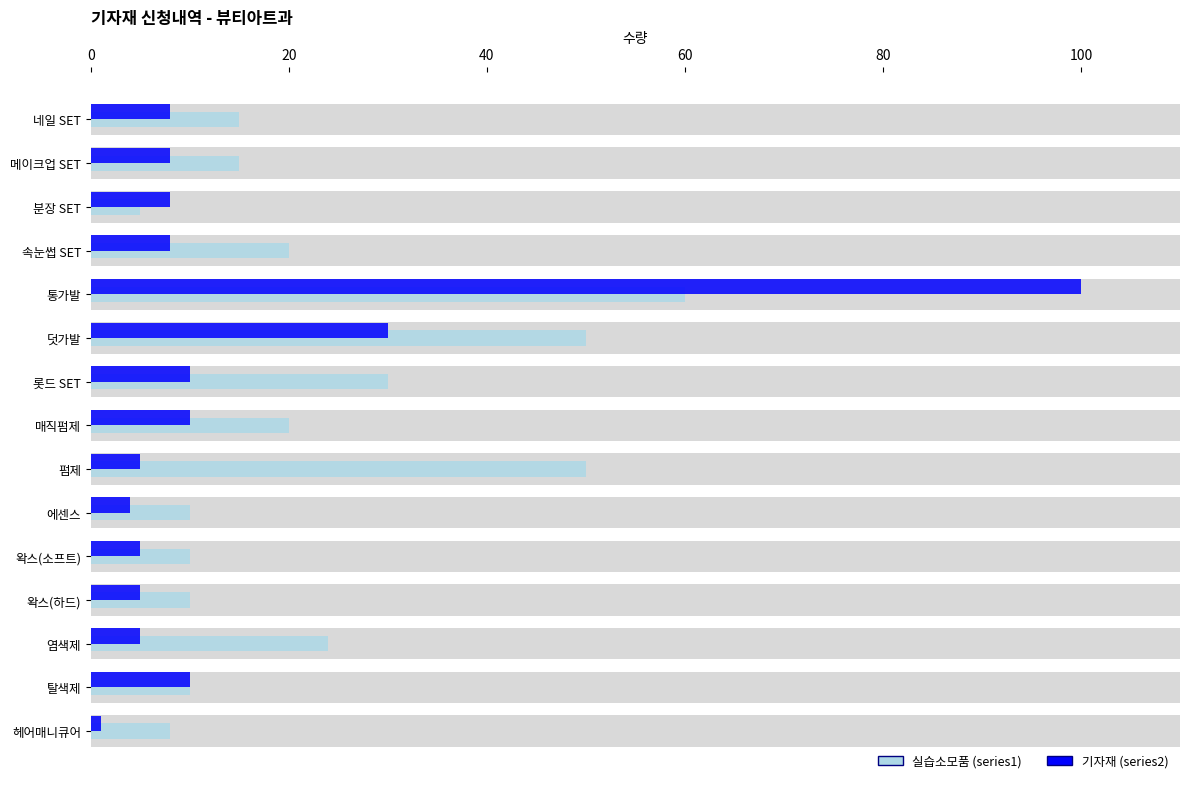

What is the total value across all series at 네일 SET?

23